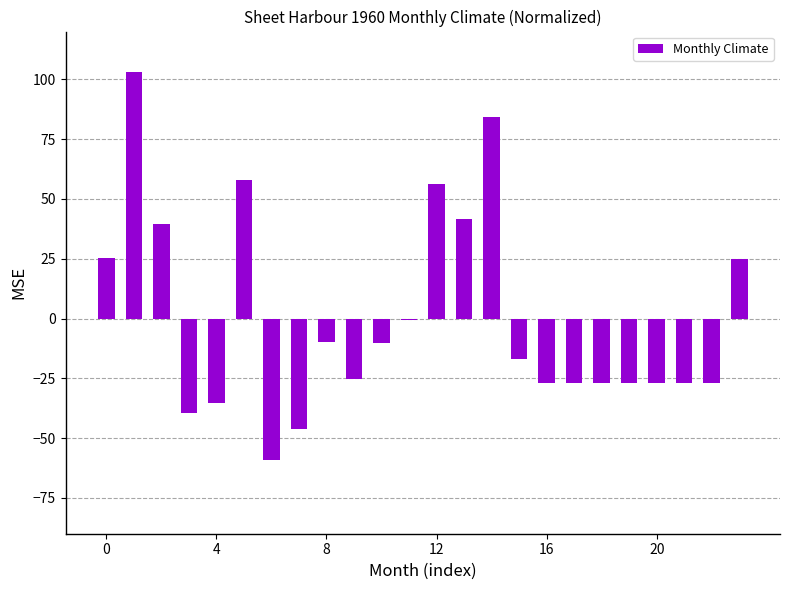

What is the greatest value displayed?

103.3